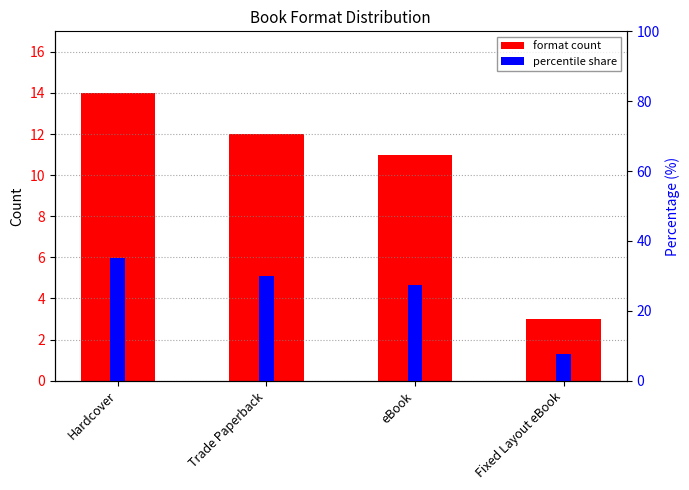

Reading left to right, extract all data points from this chart.

format count: Hardcover=14.0	Trade Paperback=12.0	eBook=11.0	Fixed Layout eBook=3.0
percentile share: Hardcover=35.0	Trade Paperback=30.0	eBook=27.5	Fixed Layout eBook=7.5